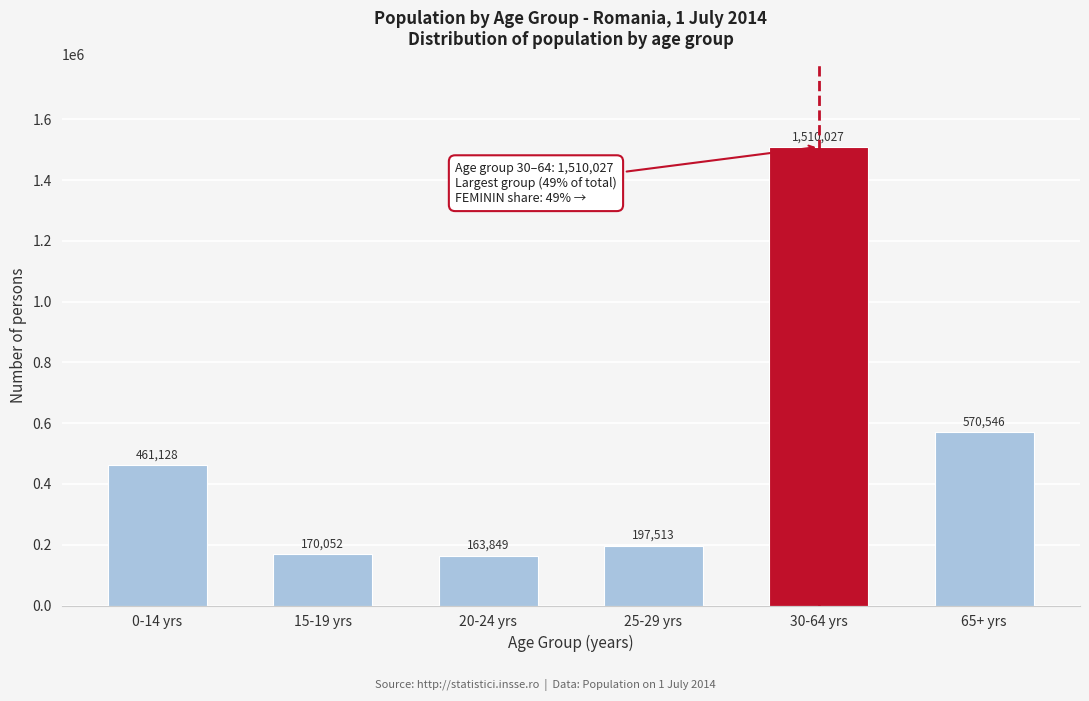

Reading left to right, transcribe all the data shown in this chart.

0-14 yrs=461128	15-19 yrs=170052	20-24 yrs=163849	25-29 yrs=197513	30-64 yrs=1510027	65+ yrs=570546